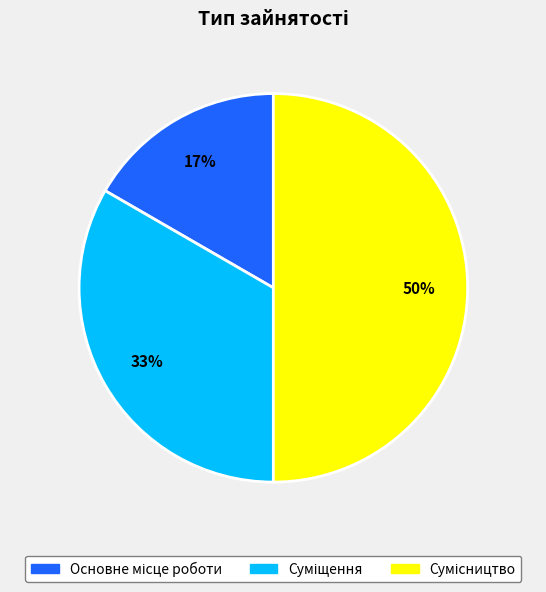

To the nearest percent, what is the difference between the largest and smallest slice percentages?

33%